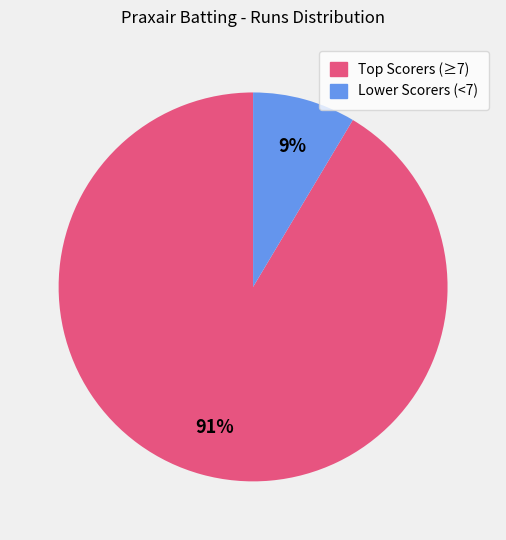

Which category has the biggest portion of the pie?

Top Scorers (≥7)